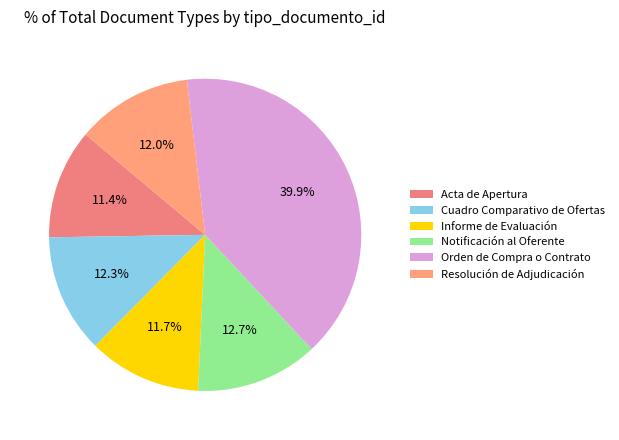

To the nearest percent, what portion does Notificación al Oferente represent?

13%